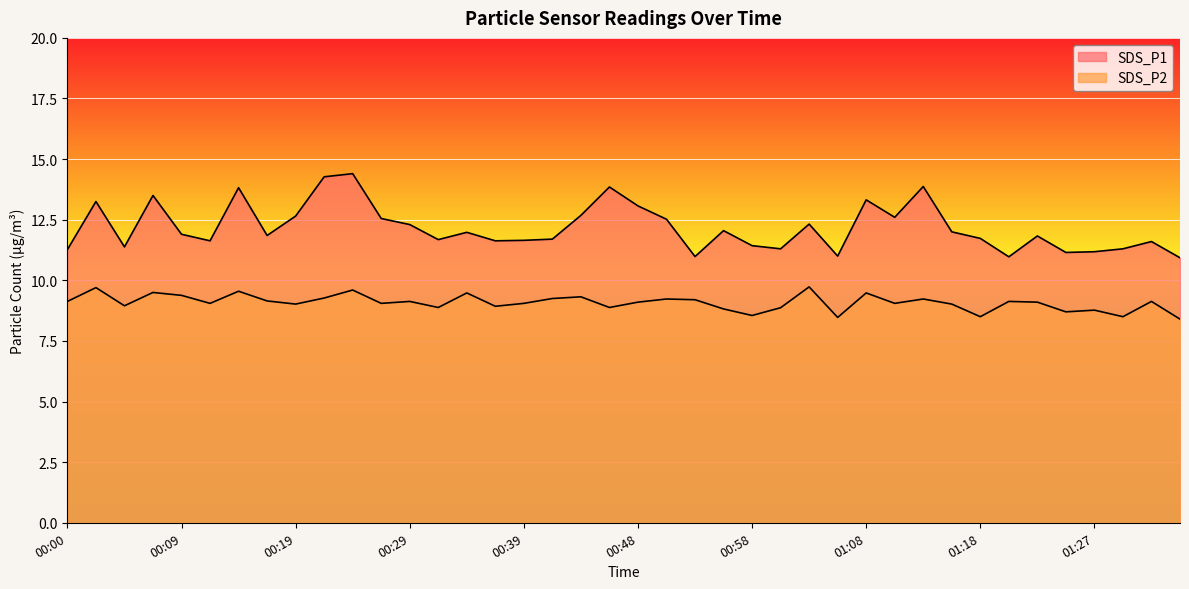

What is the label of the 31st point from the left?

01:13